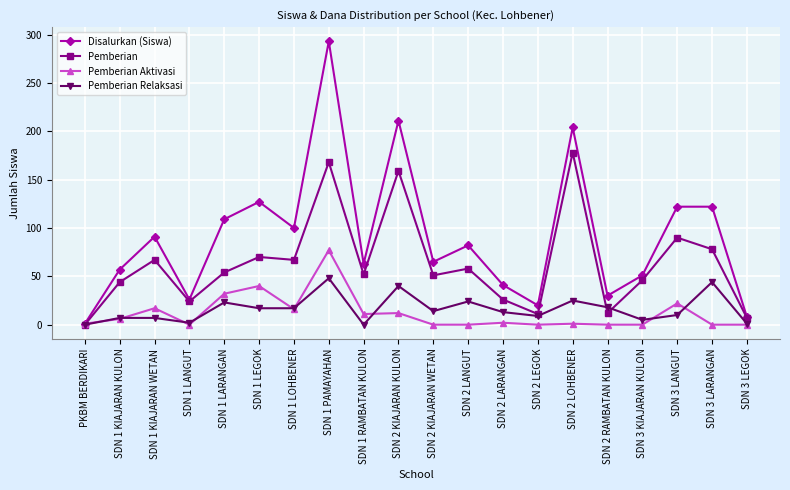

What is the greatest value displayed?

293